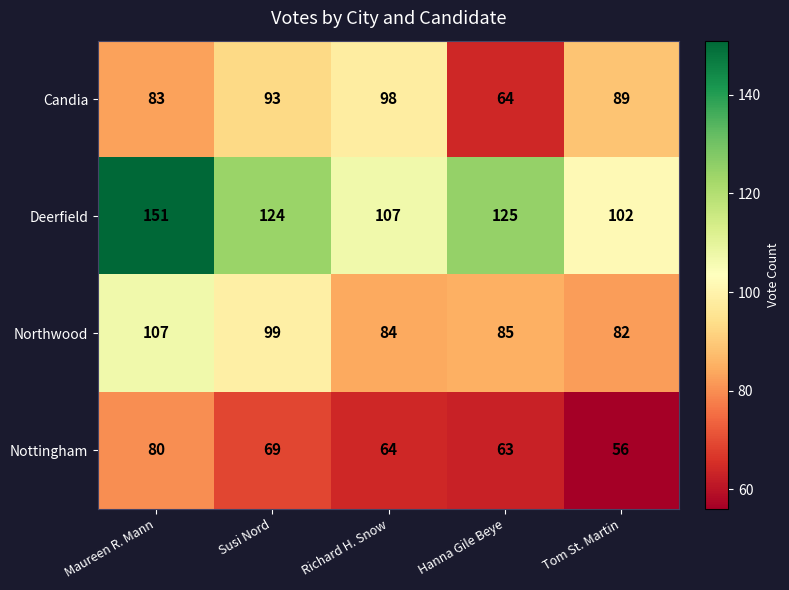

Is it true that Nottingham equals 69 at Susi Nord?

True